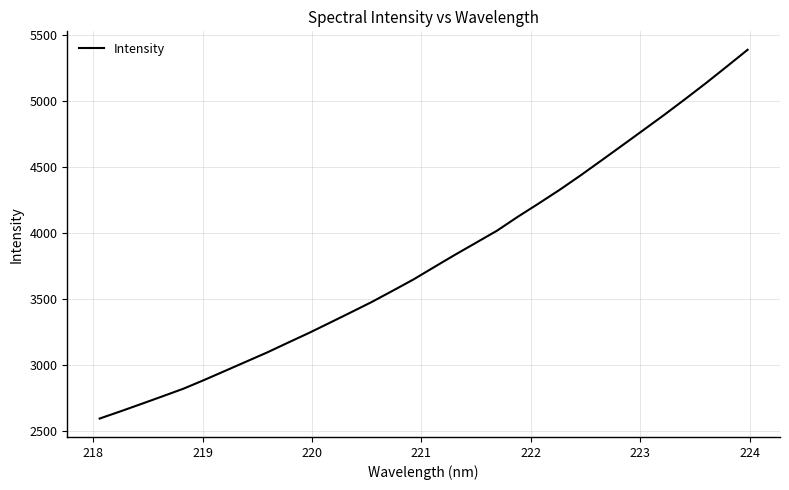

What is the greatest value displayed?

5388.7